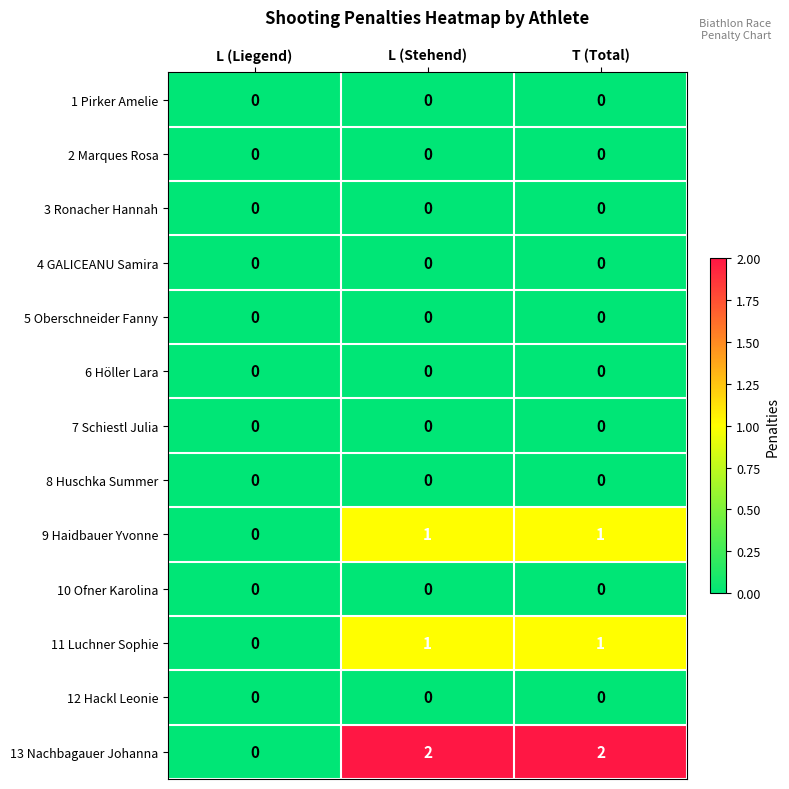

Where is 11 Luchner Sophie nearest to the value 0?

L (Liegend)